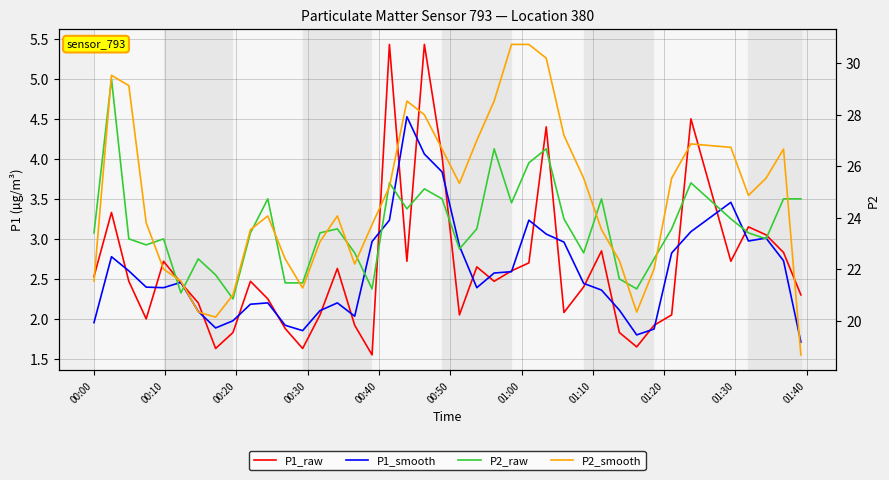

What is the average value of the P2_smooth series?

24.8